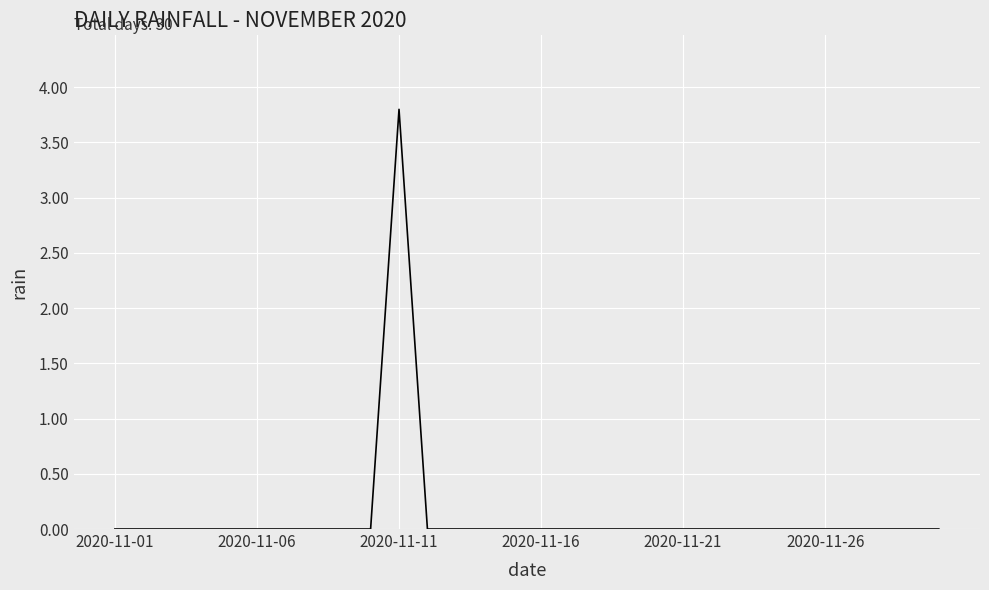

Does the chart display data point markers on the line(s)?

No